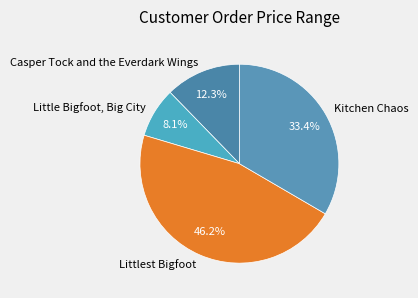

To the nearest percent, what is the difference between the Littlest Bigfoot and Little Bigfoot, Big City slice percentages?

38%